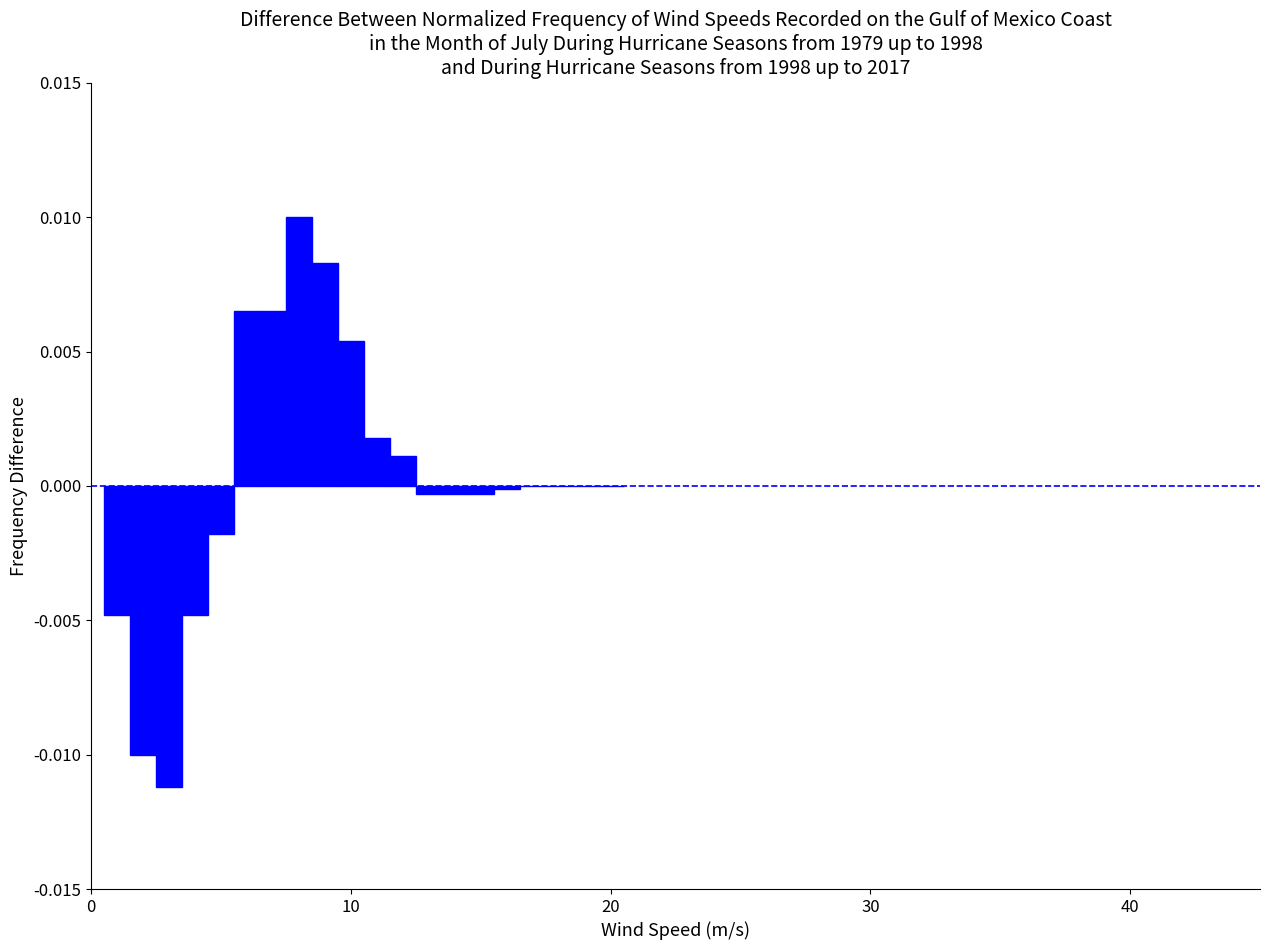

Around what value on the x-axis is the tallest bar? Give the approximate position of its centre, as read against the axis.

8